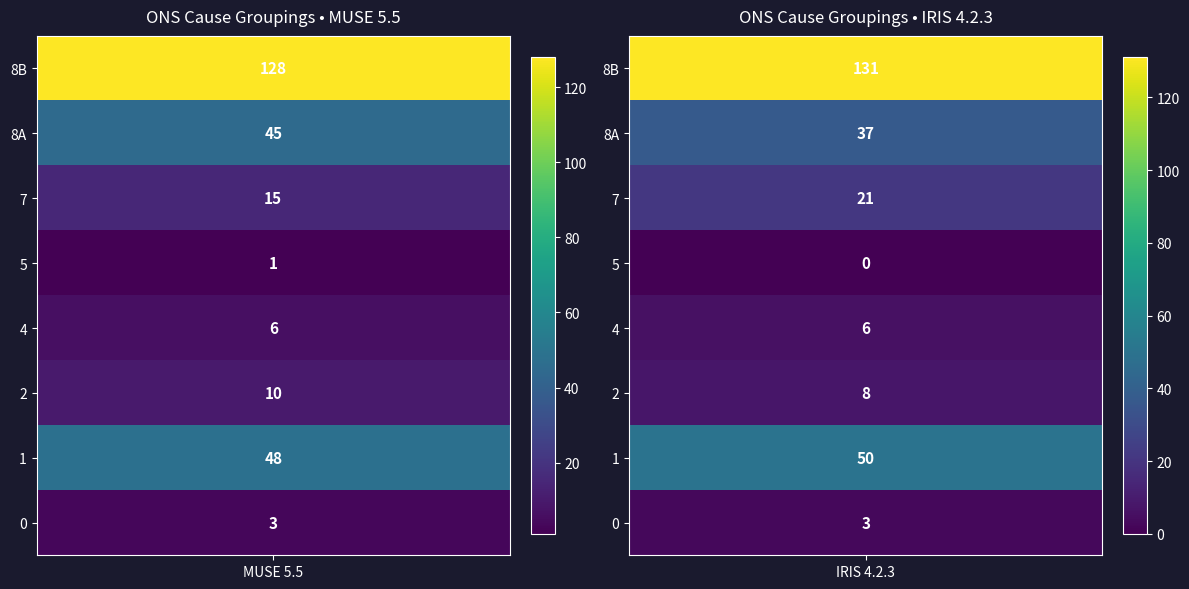

True or false: 0 has a value of 3 at IRIS 4.2.3.

True